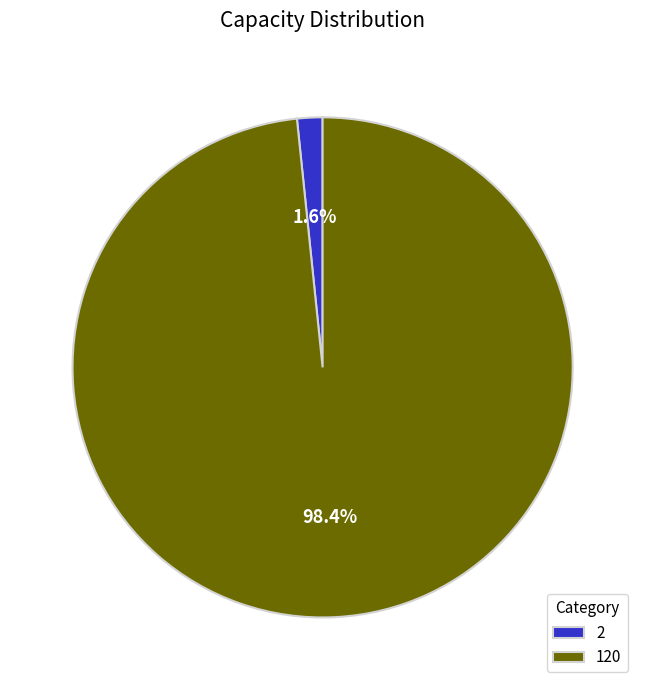

Count the number of slices in the pie.

2